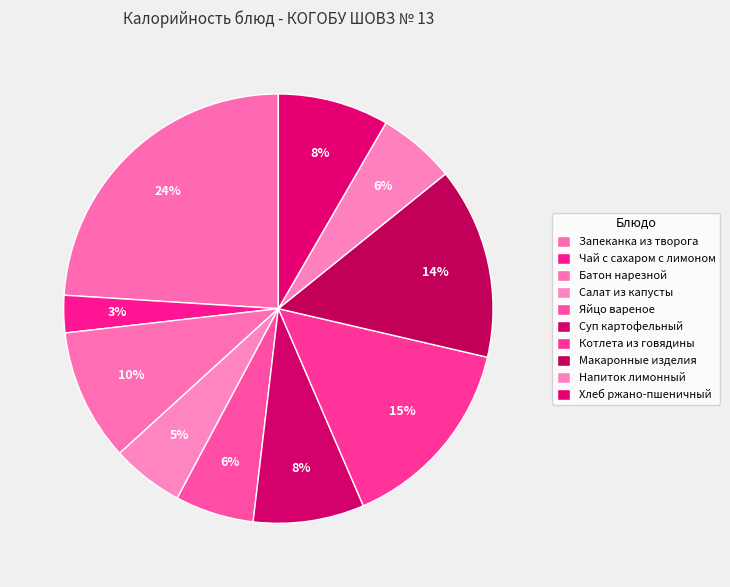

Does Макаронные изделия account for over 50% of the chart?

No